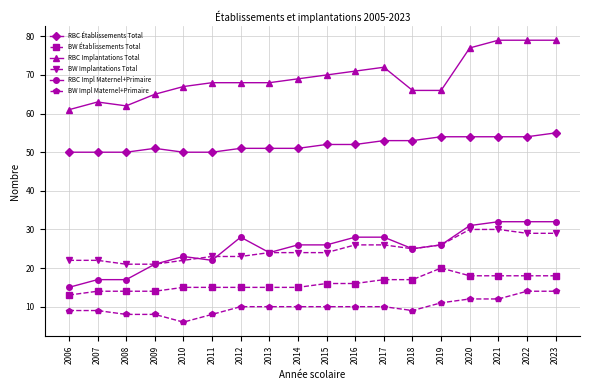

Count the number of categories in the chart.

18